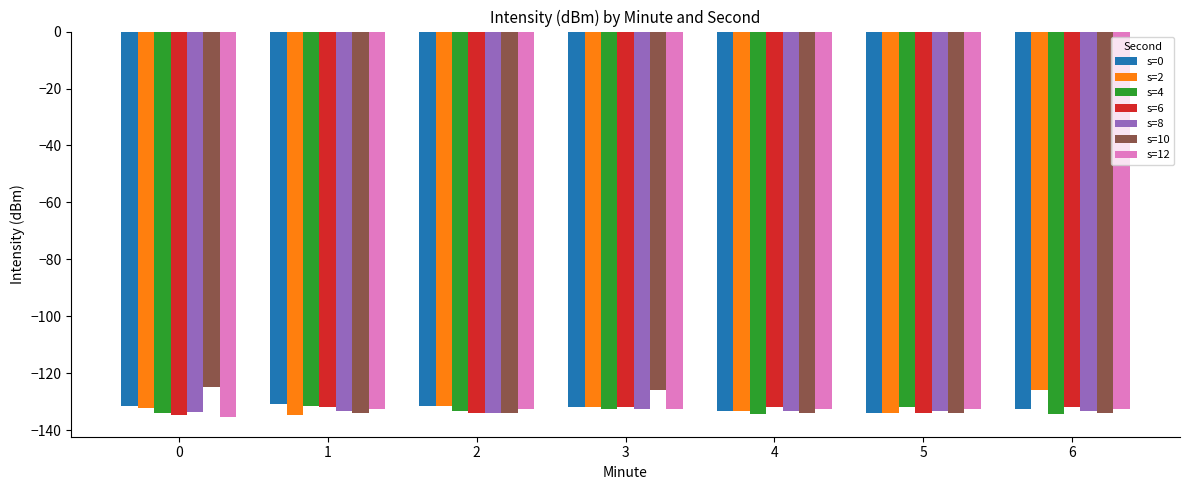

What is the total value across all series at 4?

-932.6